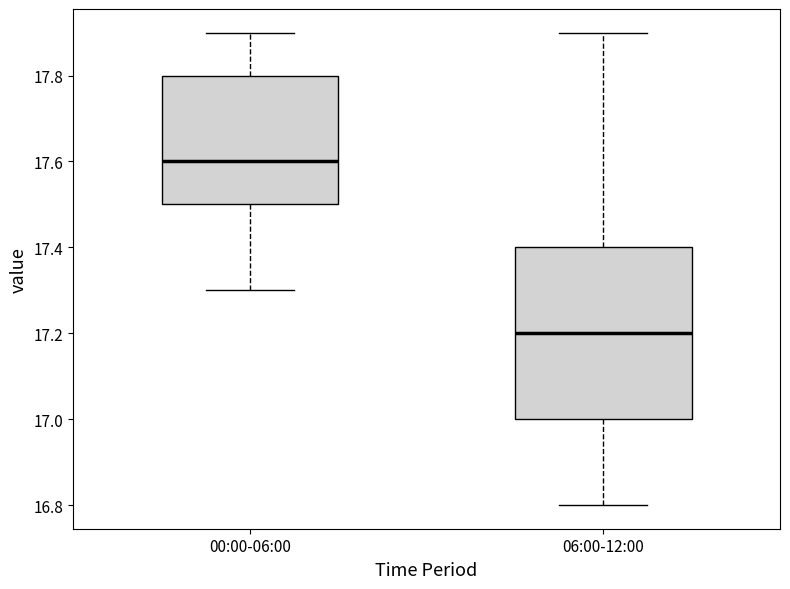

Which box has the lowest median line?

06:00-12:00